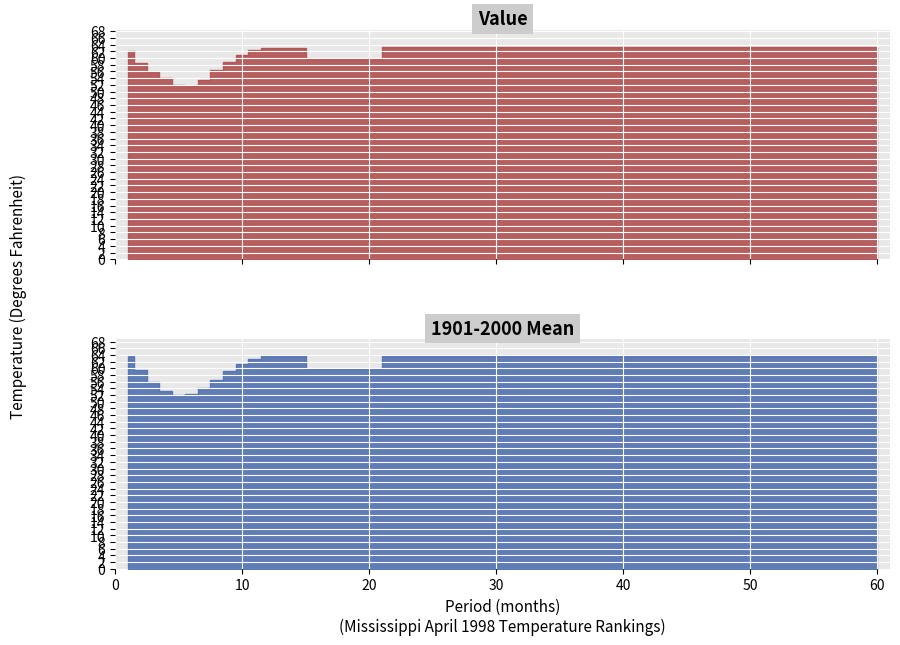

True or false: Value has a value of 63.3 at 48.

True